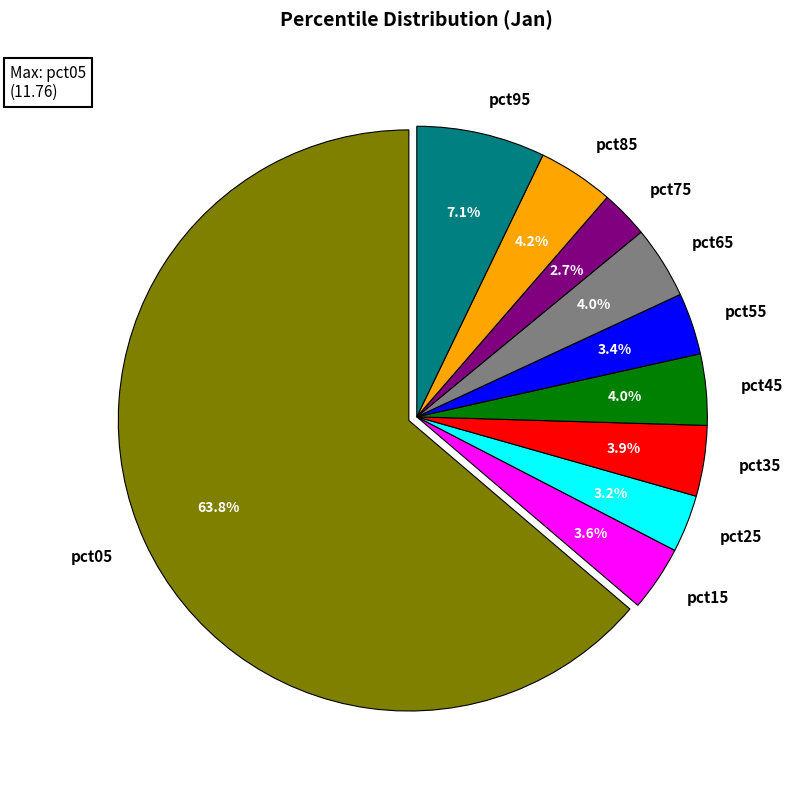

Does pct55 account for over 50% of the chart?

No